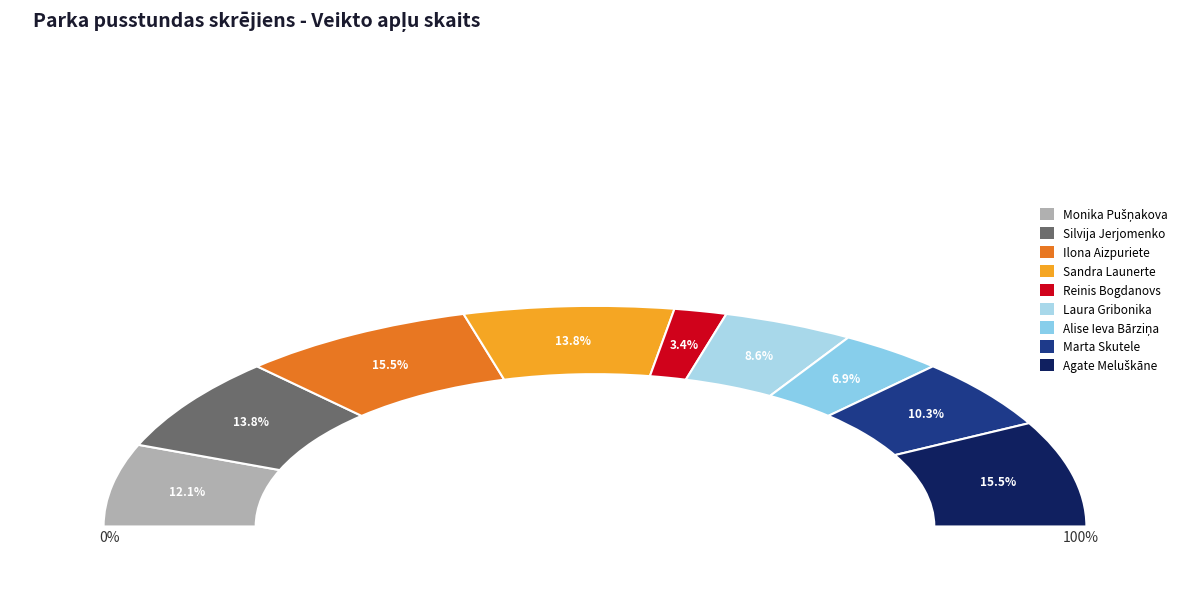

The Marta Skutele slice represents 10% of the pie. True or false?

True